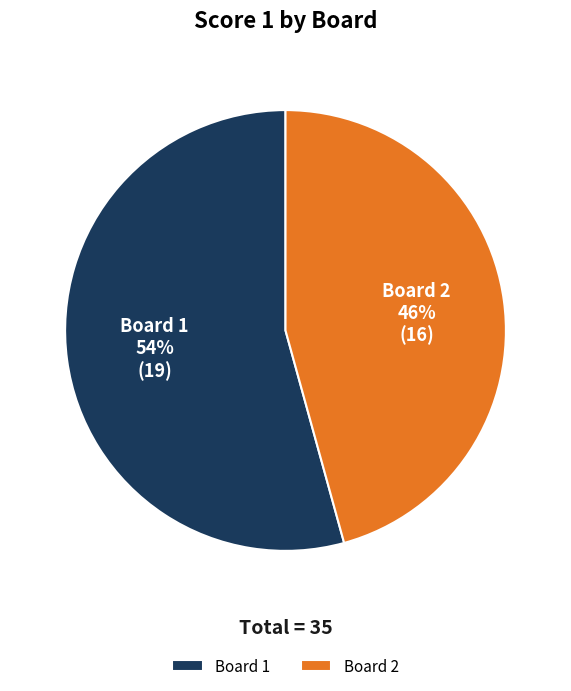

Which category has the biggest portion of the pie?

Board 1